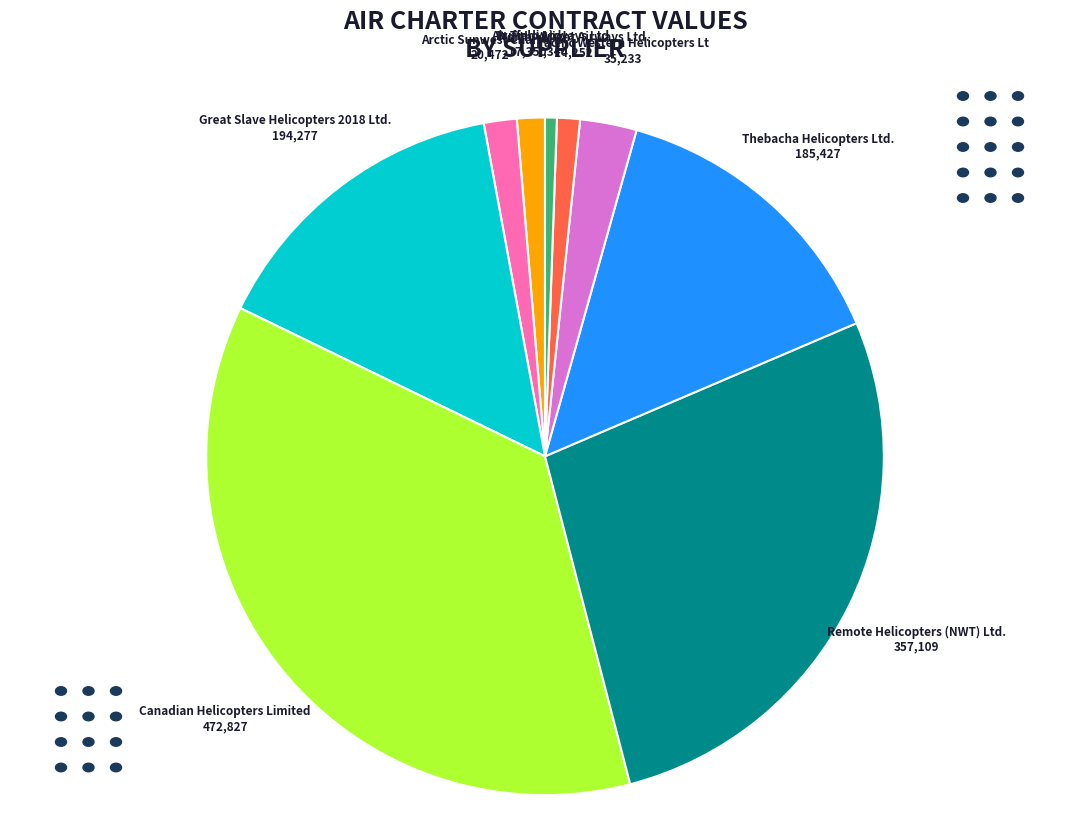

Is the sum of Thebacha Helicopters Ltd. and North-Wright Airways Ltd. greater than half?

No